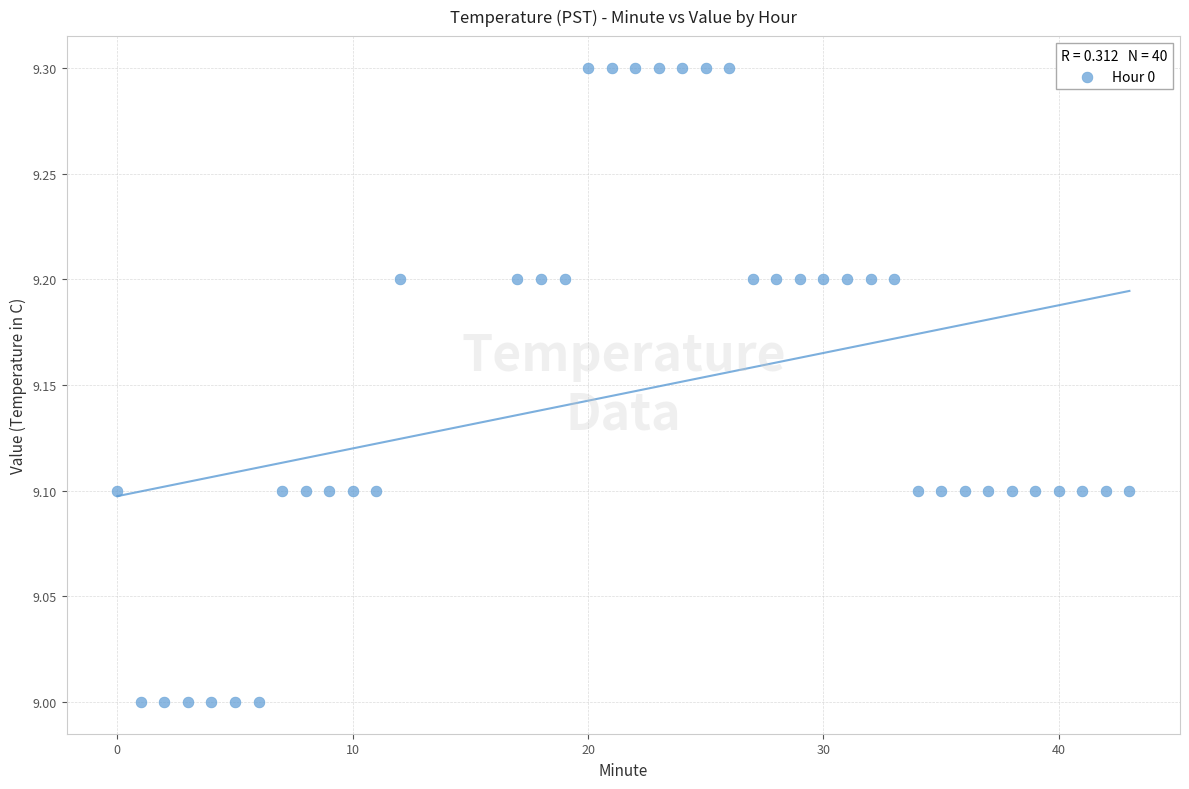

What is the range of Y values (max minus min)?

0.3